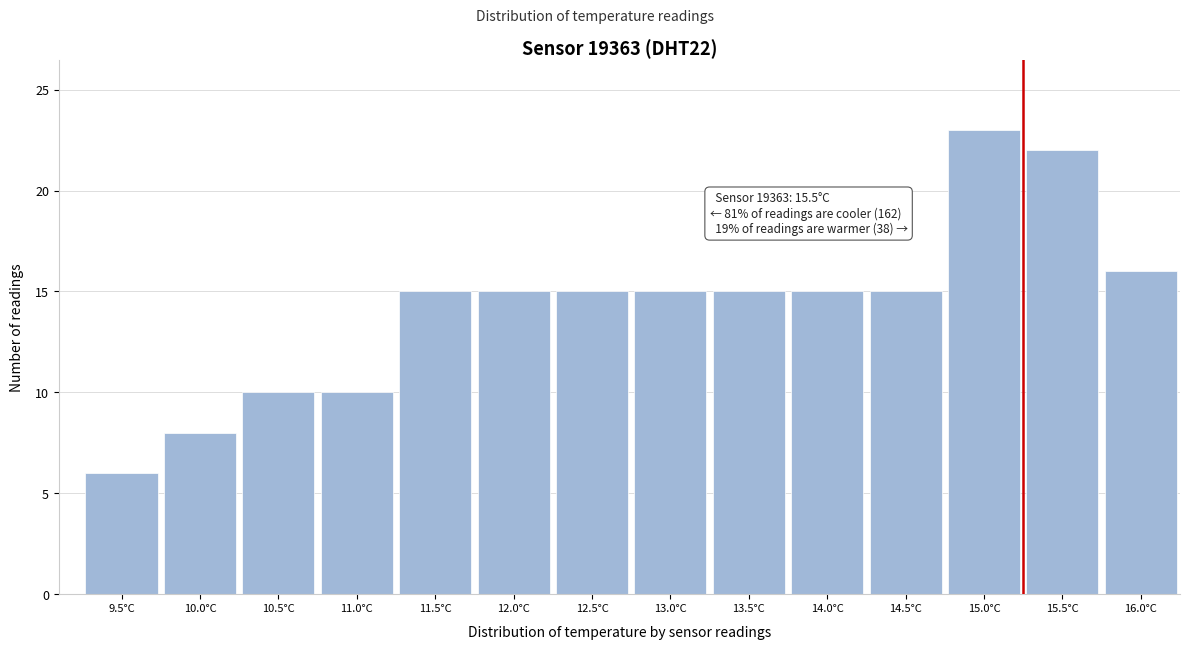

Reading left to right, list all the values displayed in this chart.

6	8	10	10	15	15	15	15	15	15	15	23	22	16